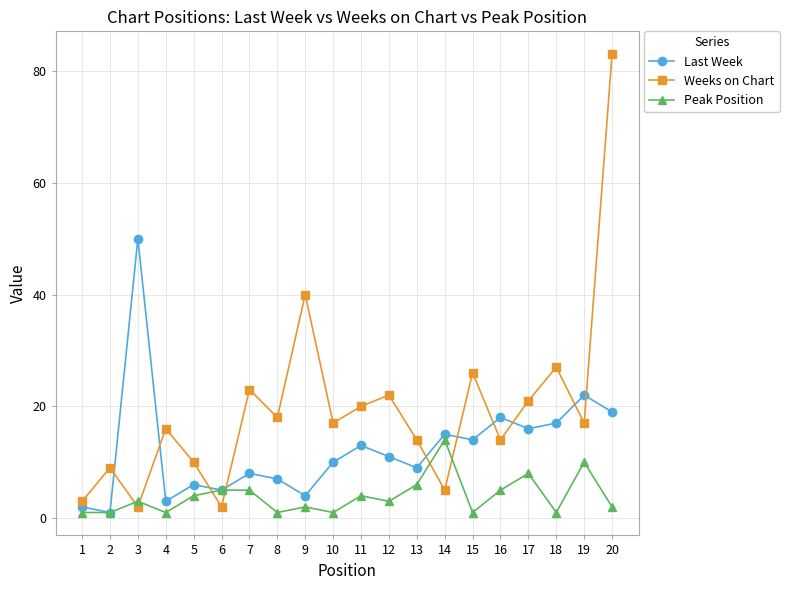

Is it true that Last Week equals 19 at 20?

True